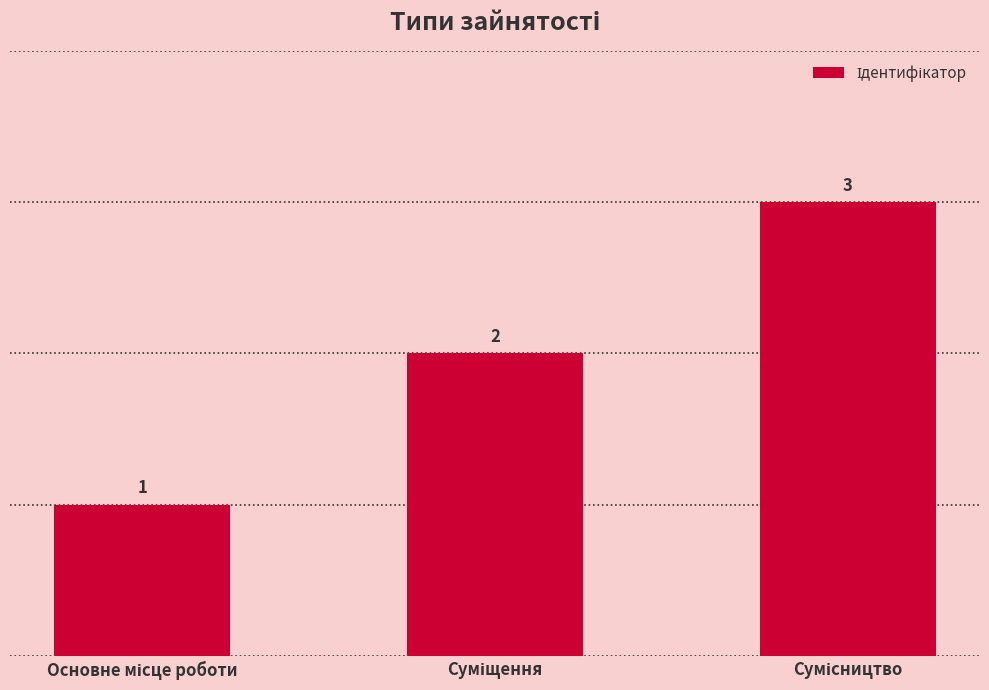

Count the values in the range 1 to 3.

3